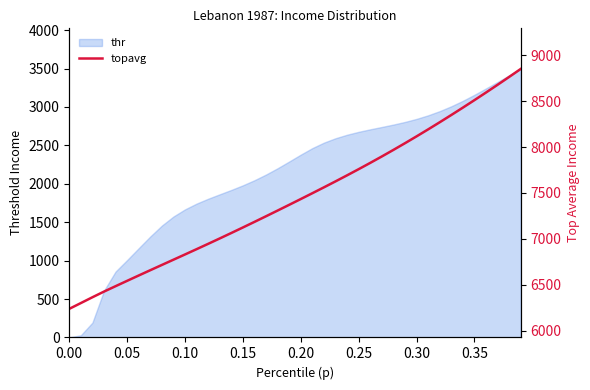

How many data points are above 7433?

20